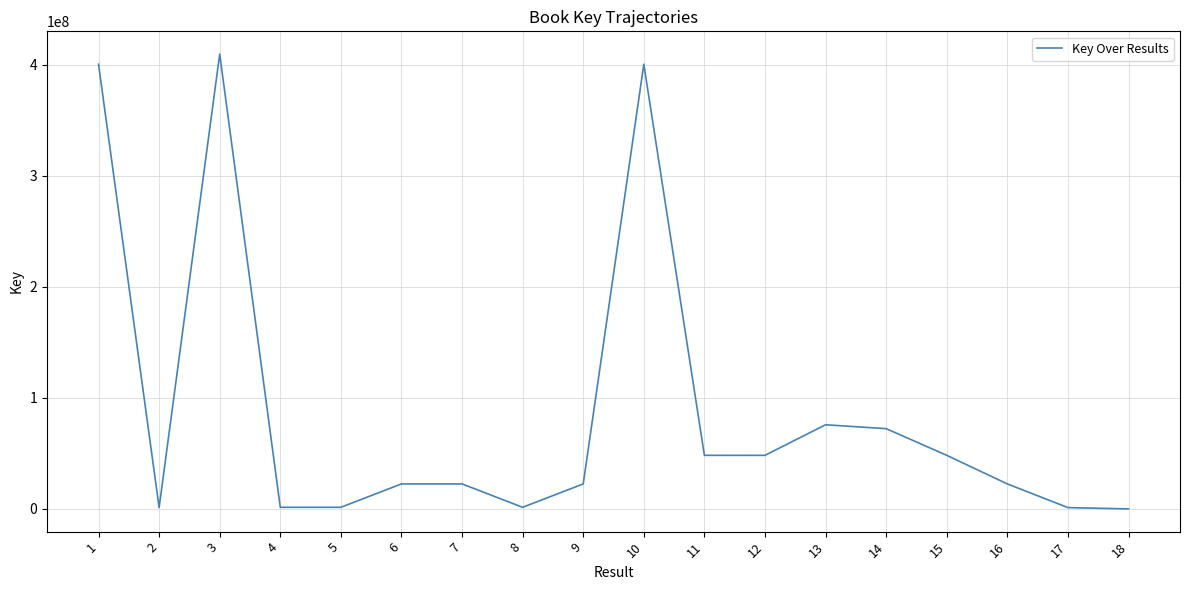

What is the average value?

88845889